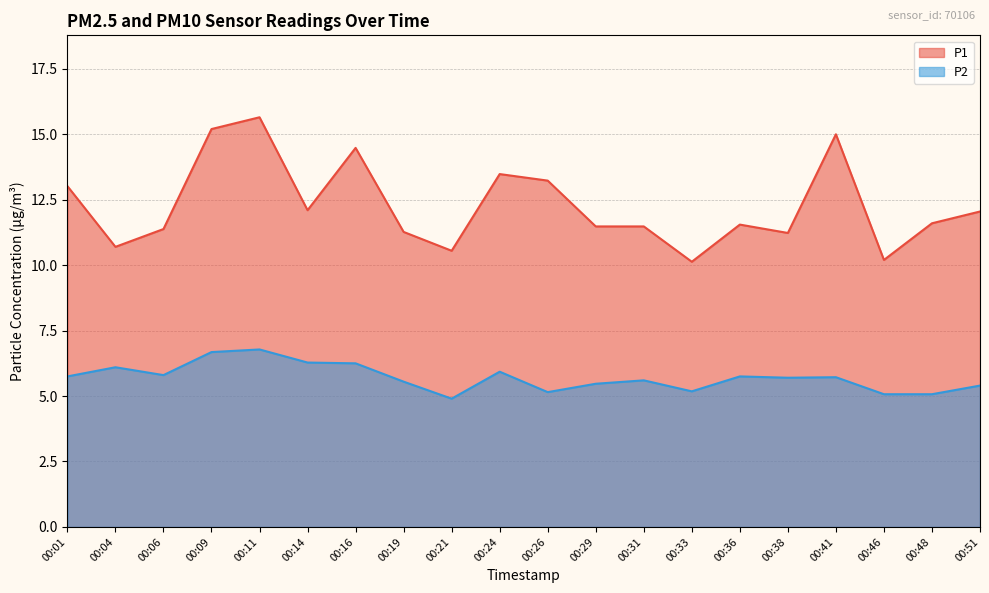

What is the difference between the P1 values at 00:09 and 00:33?

5.1